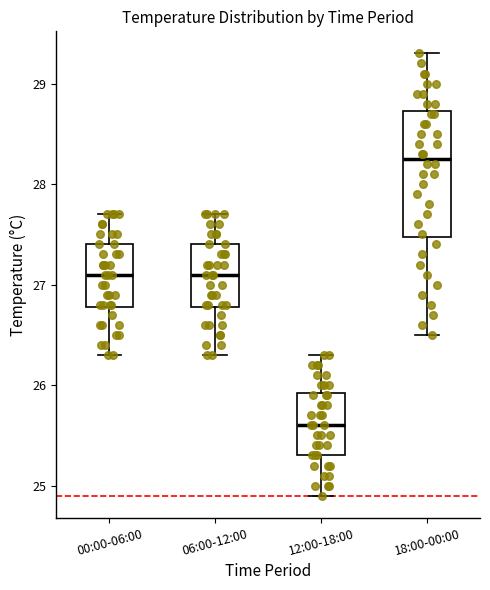

Reading left to right, transcribe this box plot: for each box, give where its median line is, the range the box spans, and where its two whiskers end, as read against the y-axis. The values are not printed on the chart, so give them approximately, as read against the axis.

00:00-06:00: median 27.1, box 26.8 to 27.4, whiskers 26.3 to 27.7
06:00-12:00: median 27.1, box 26.8 to 27.4, whiskers 26.3 to 27.7
12:00-18:00: median 25.6, box 25.3 to 25.9, whiskers 24.9 to 26.3
18:00-00:00: median 28.3, box 27.5 to 28.7, whiskers 26.5 to 29.3